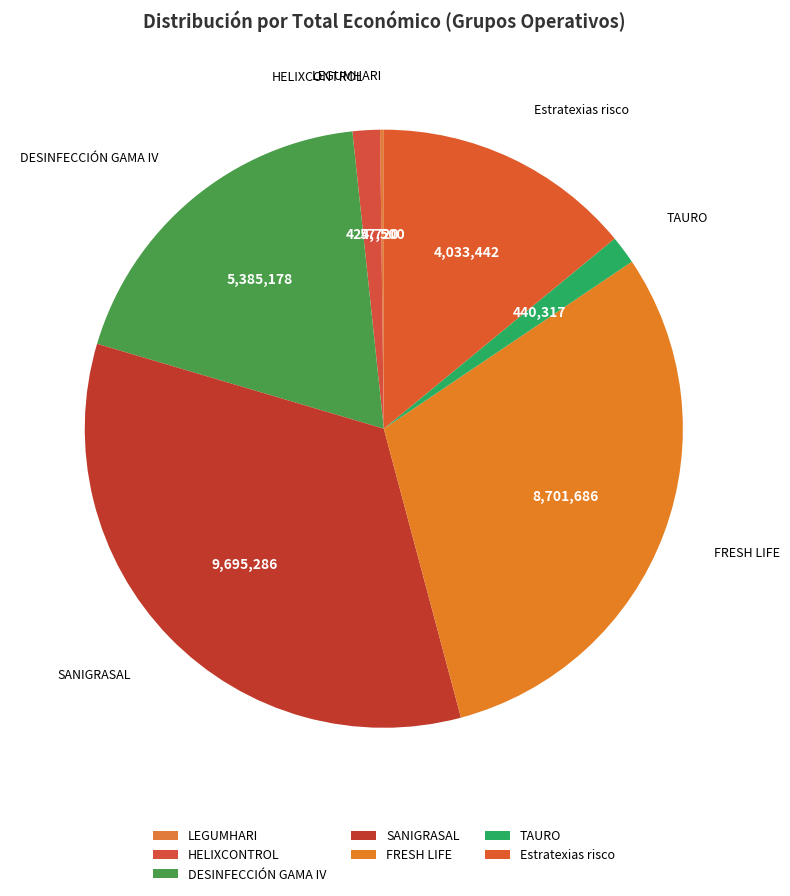

To the nearest percent, what is the combined percentage of LEGUMHARI and HELIXCONTROL?

2%